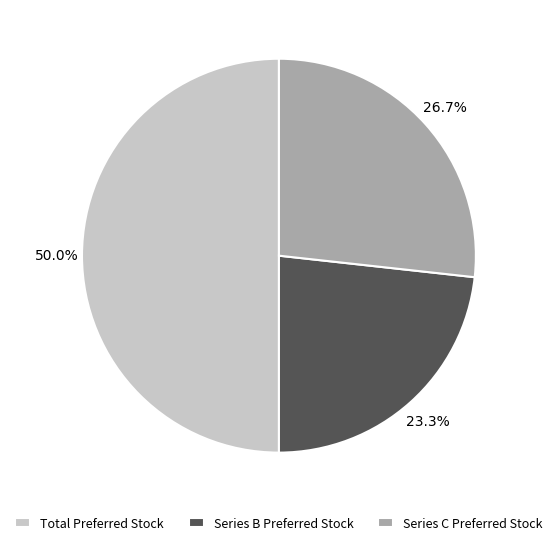

Which category has the biggest portion of the pie?

Total Preferred Stock